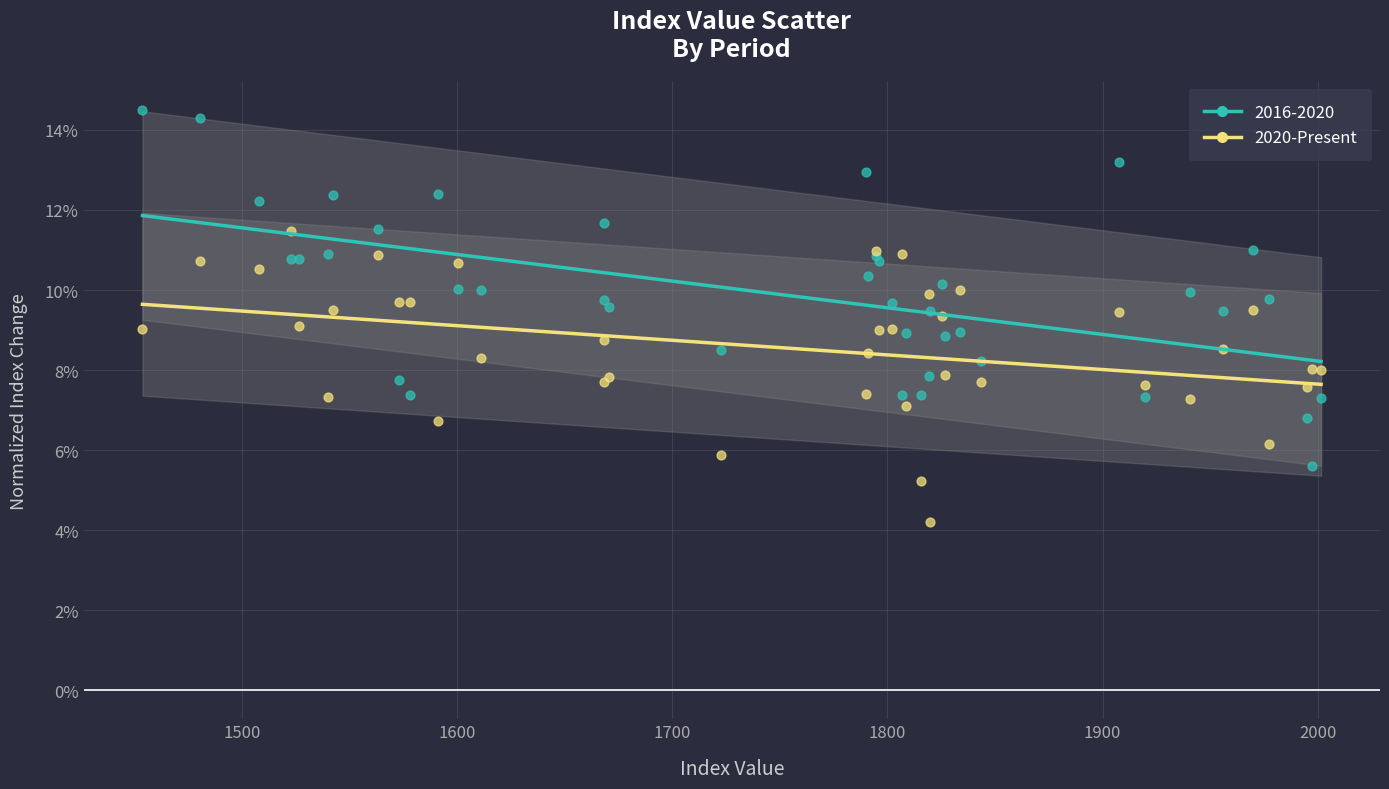

Which series contains the lowest Y value?

2020-Present